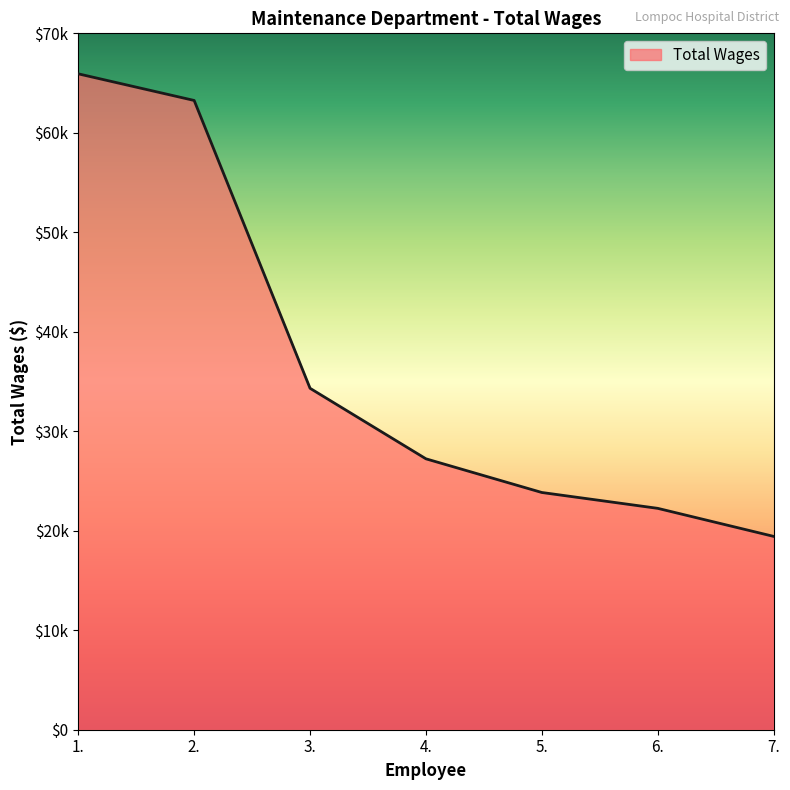

Reading left to right, list all the values displayed in this chart.

1.=65929.5	2.=63252.8	3.=34320.4	4.=27230.9	5.=23846.0	6.=22252.5	7.=19434.5